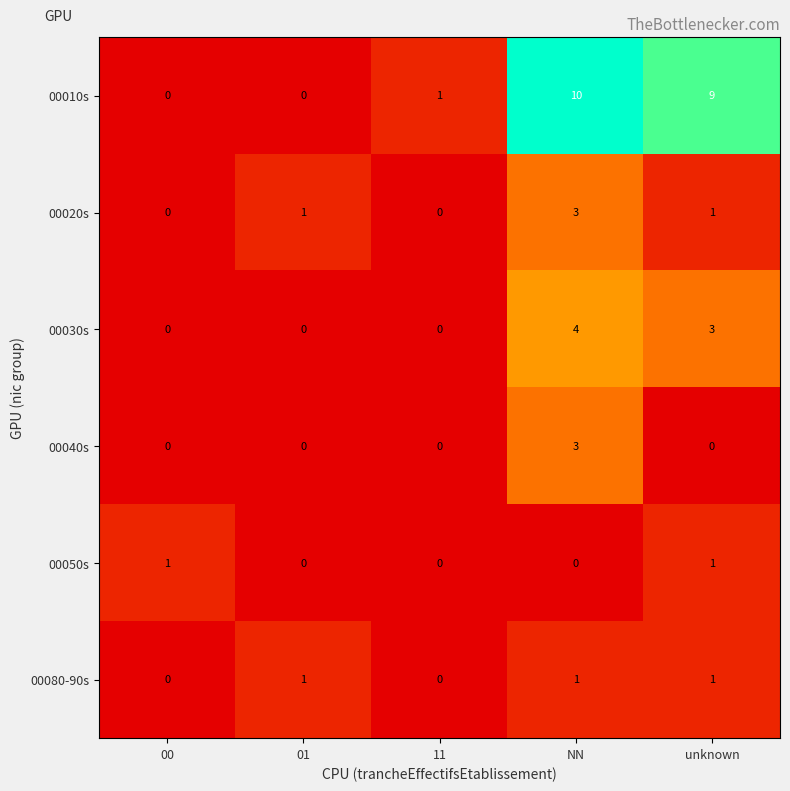

The value of 00040s at 00 is 0. True or false?

True